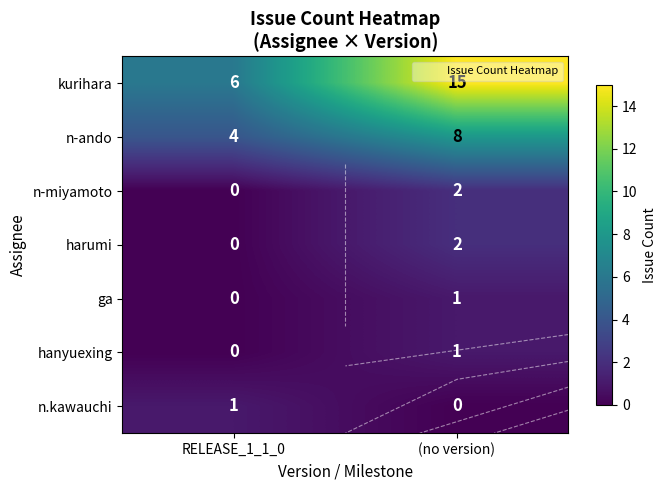

Which category has the highest value in the n-miyamoto series?

(no version)